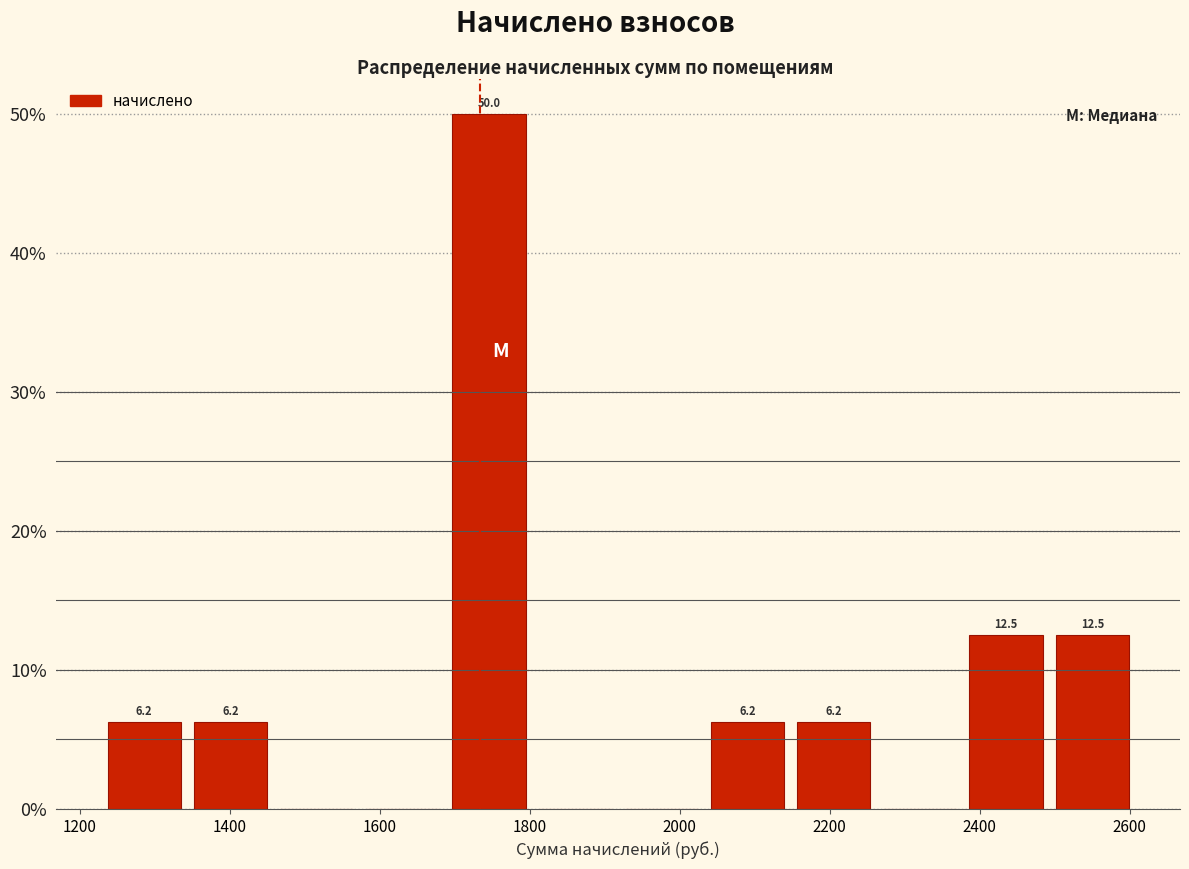

Over which range of the x-axis is the bar tallest?

1680 to 1800